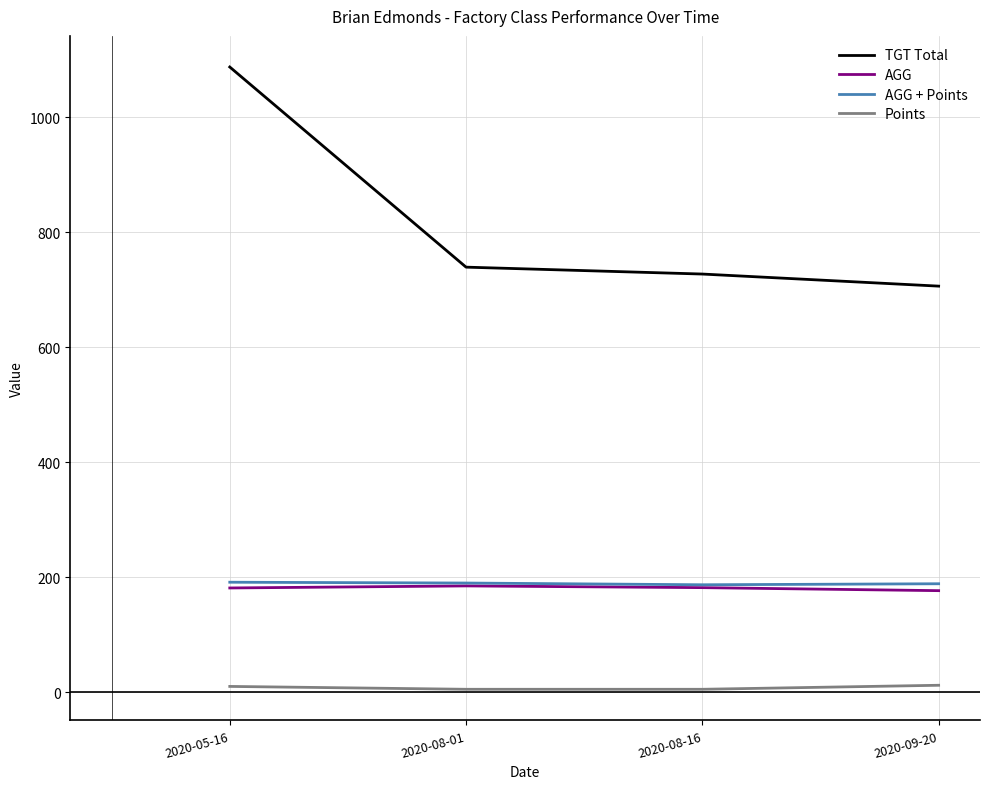

What is the difference between the highest and lowest values at 2020-09-20?

694.0